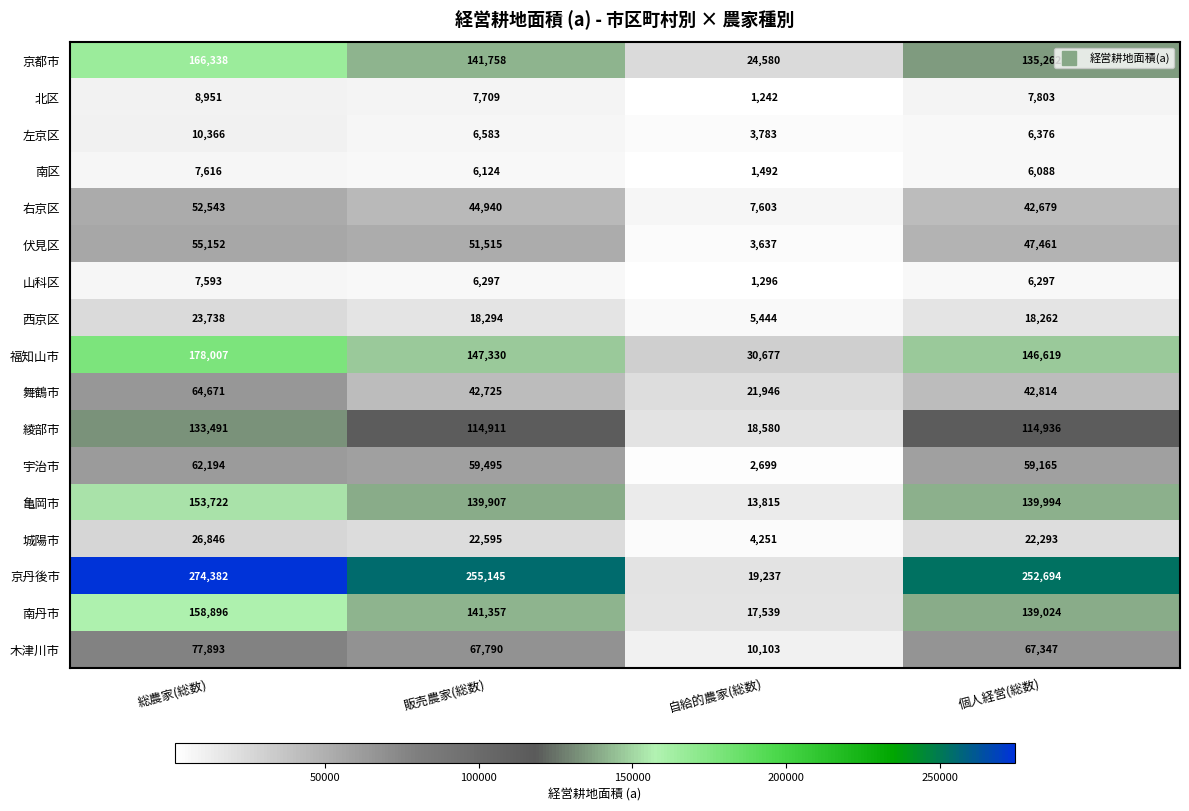

What is the sum of all 山科区 values?

21483